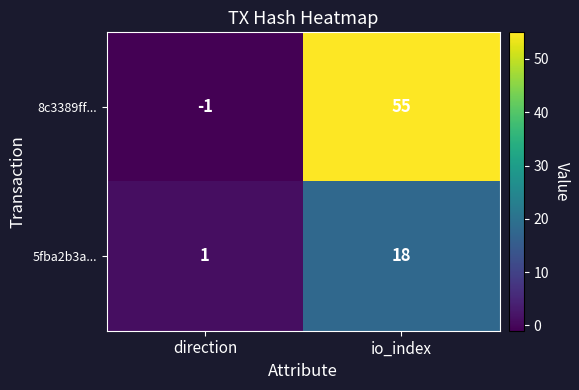

What is the average value of the 5fba2b3a... series?

10